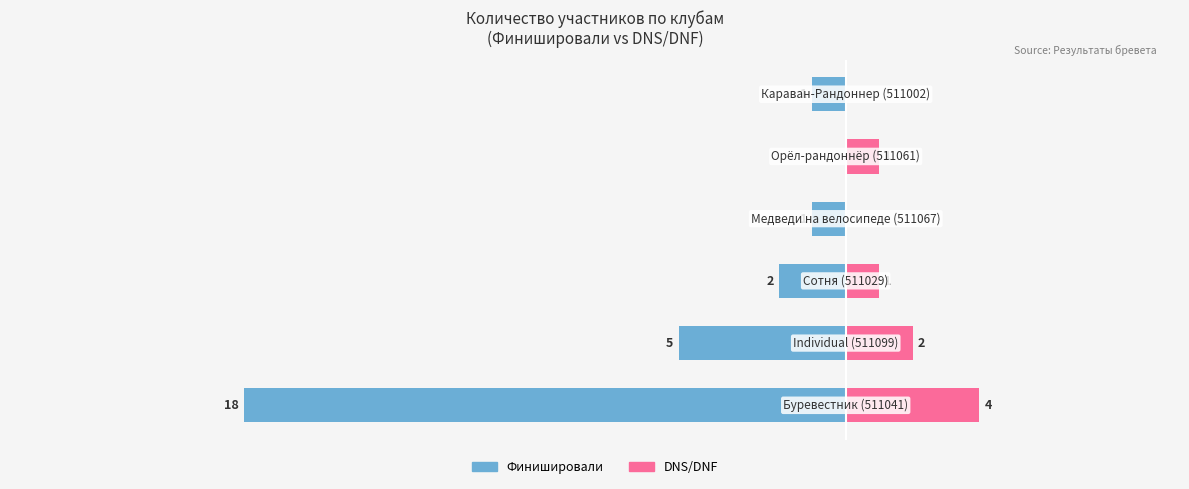

Rank the series at −25 from highest to lowest value.

DNS/DNF, Финишировали